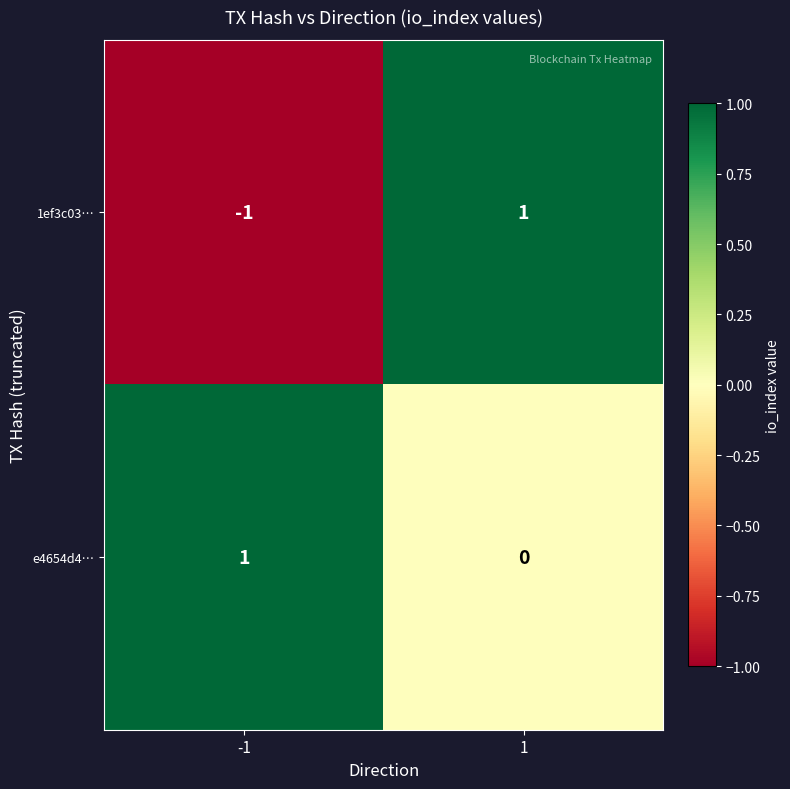

True or false: 1ef3c03… has a value of -1 at -1.

True